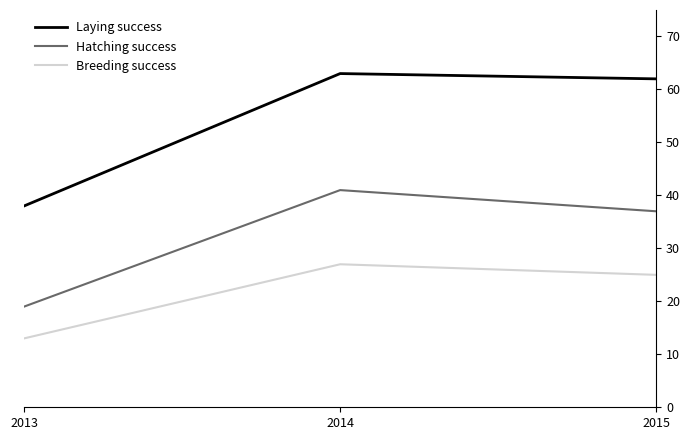

Which series has the widest spread of values?

Laying success